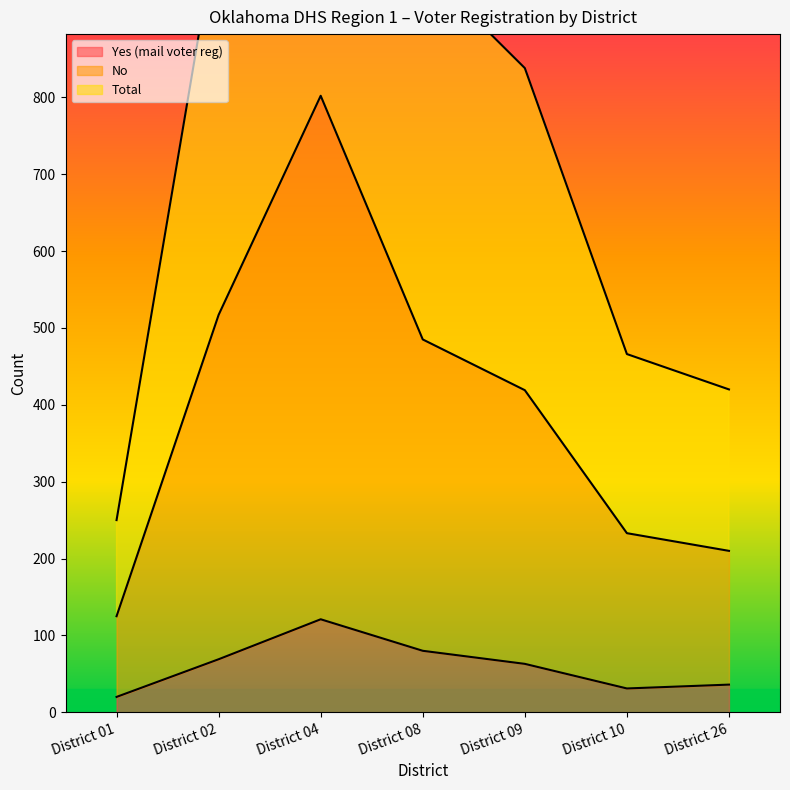

At how many categories does at least one series exceed 1023?

2